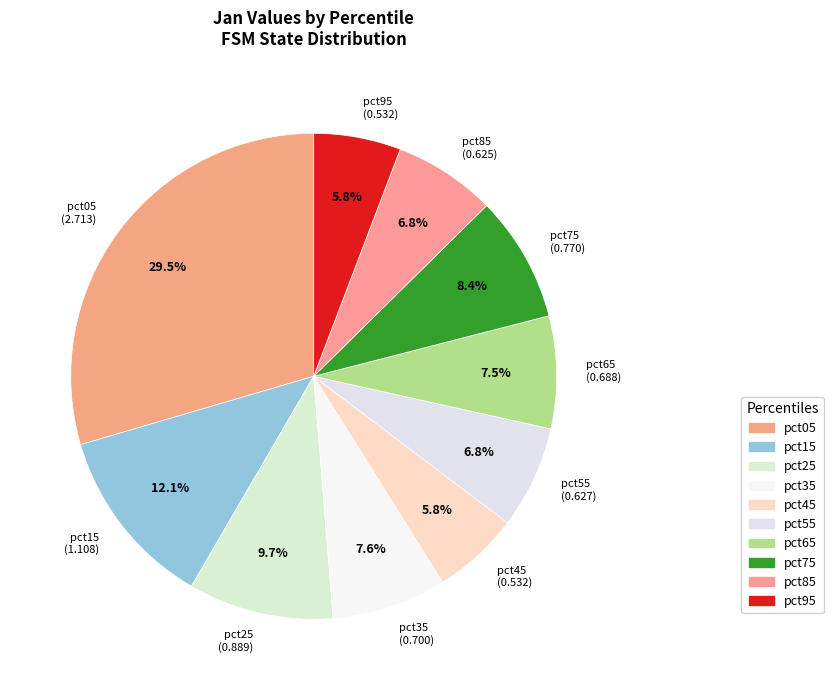

How many slices are in this pie chart?

10